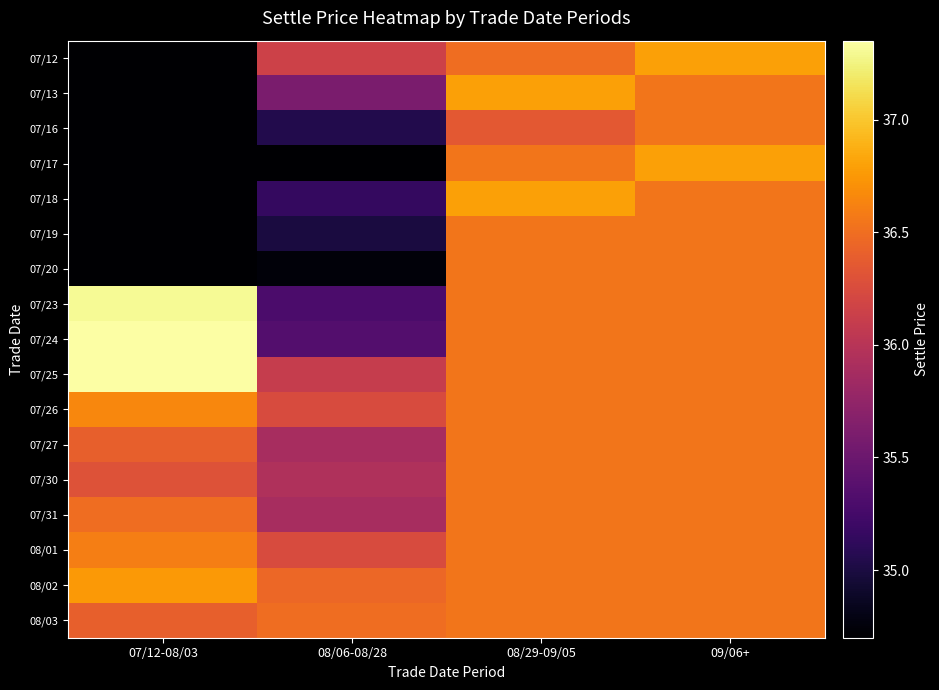

At which category is the sum across all series the highest?

09/06+